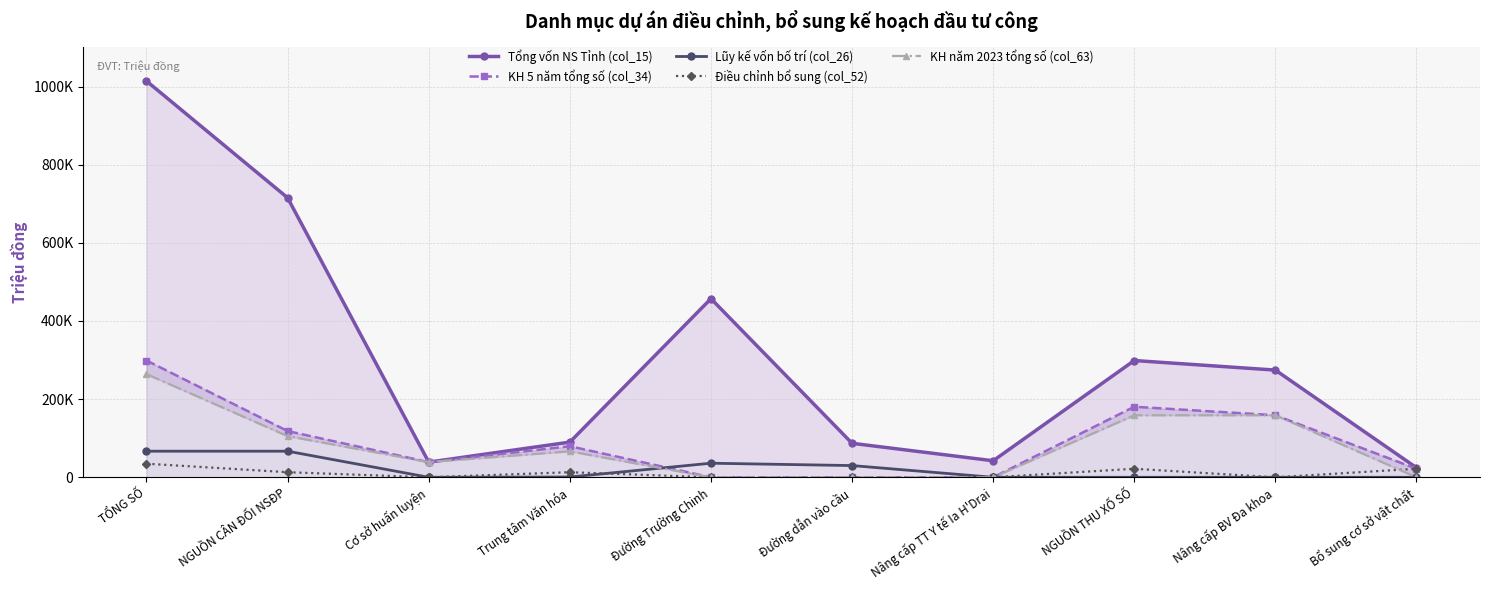

At which category is the sum across all series the highest?

TỔNG SỐ